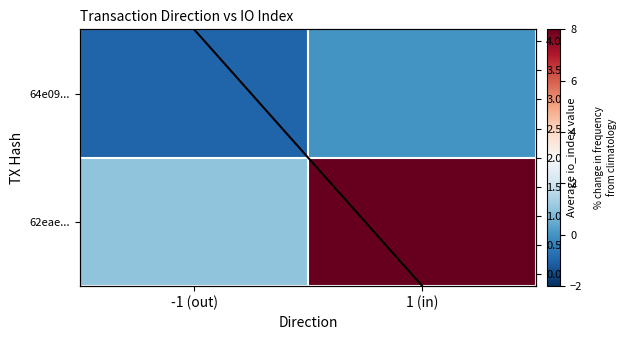

Which series has the largest range (max minus min)?

62eae...